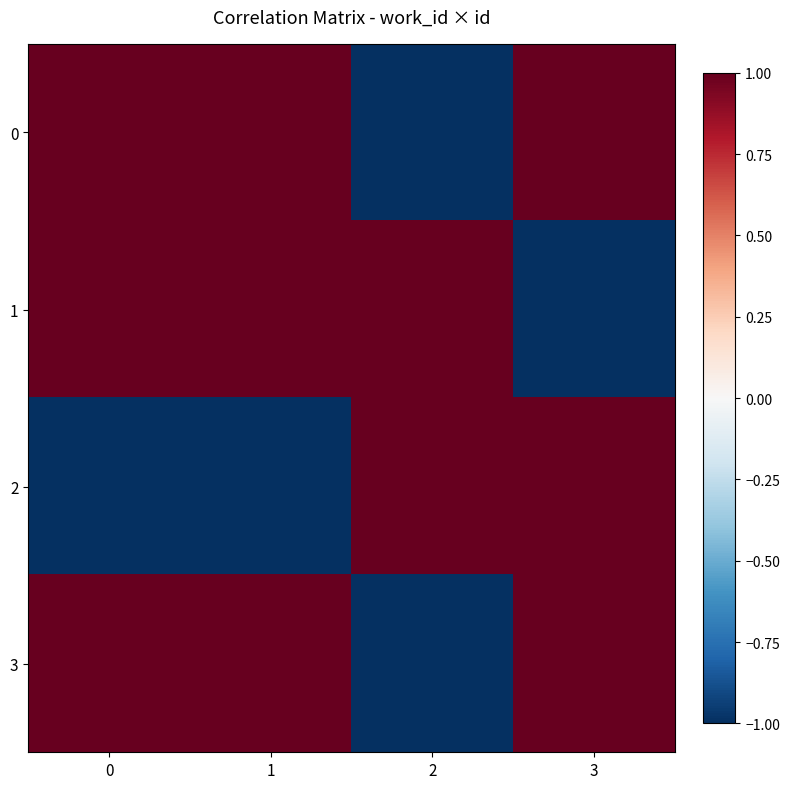

List the series in order of their peak value, lowest first.

0, 1, 2, 3